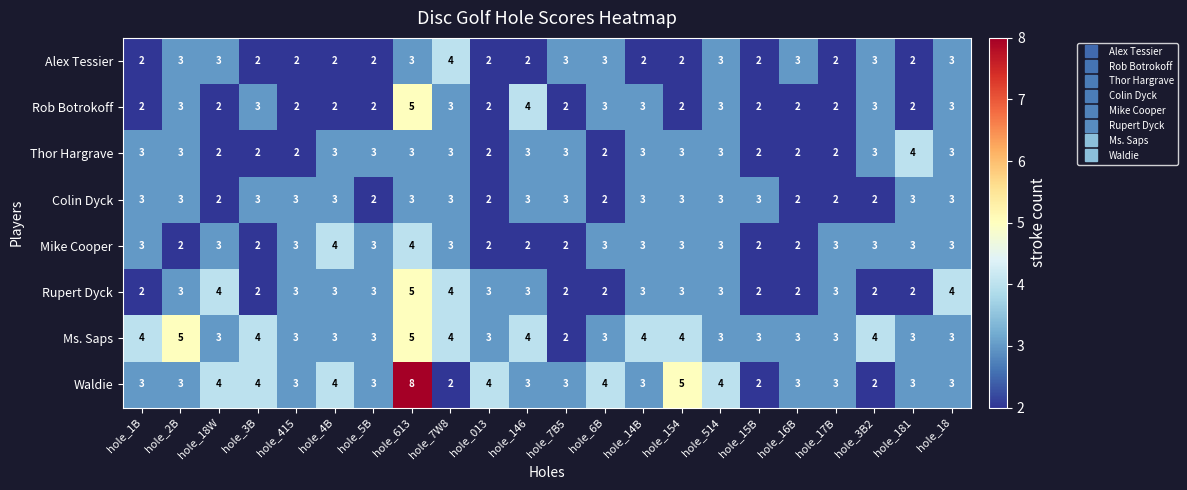

What is the minimum value shown in the chart?

2